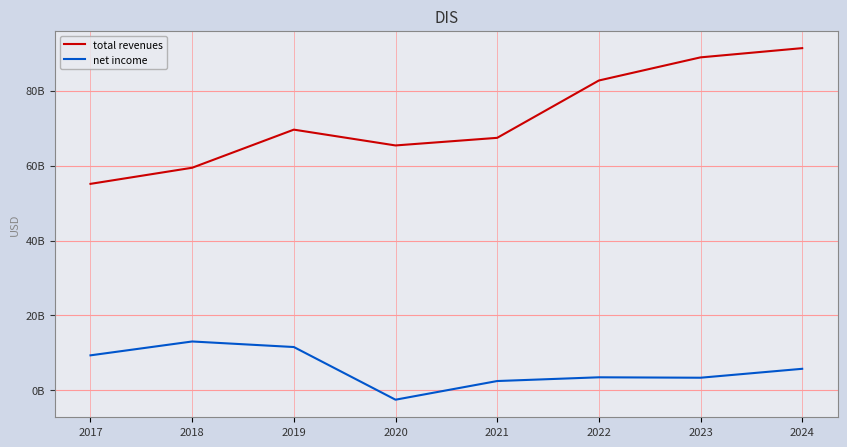

Reading left to right, extract all data points from this chart.

total revenues: 55137000000	59434000000	69607000000	65388000000	67418000000	82722000000	88898000000	91361000000
net income: 9366000000	13066000000	11584000000	-2474000000	2507000000	3505000000	3390000000	5773000000